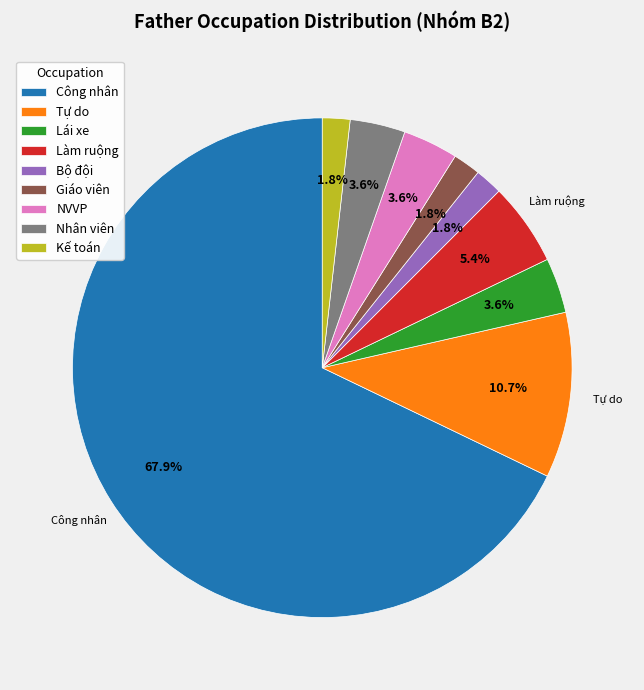

The Làm ruộng slice represents 5% of the pie. True or false?

True